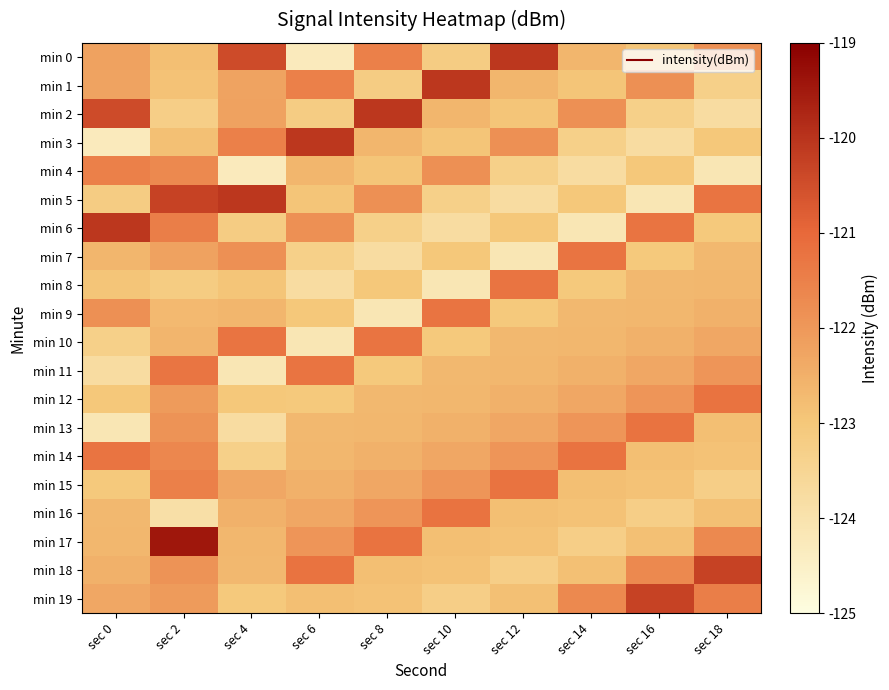

What is the total value across all series at sec 14?

-2452.7